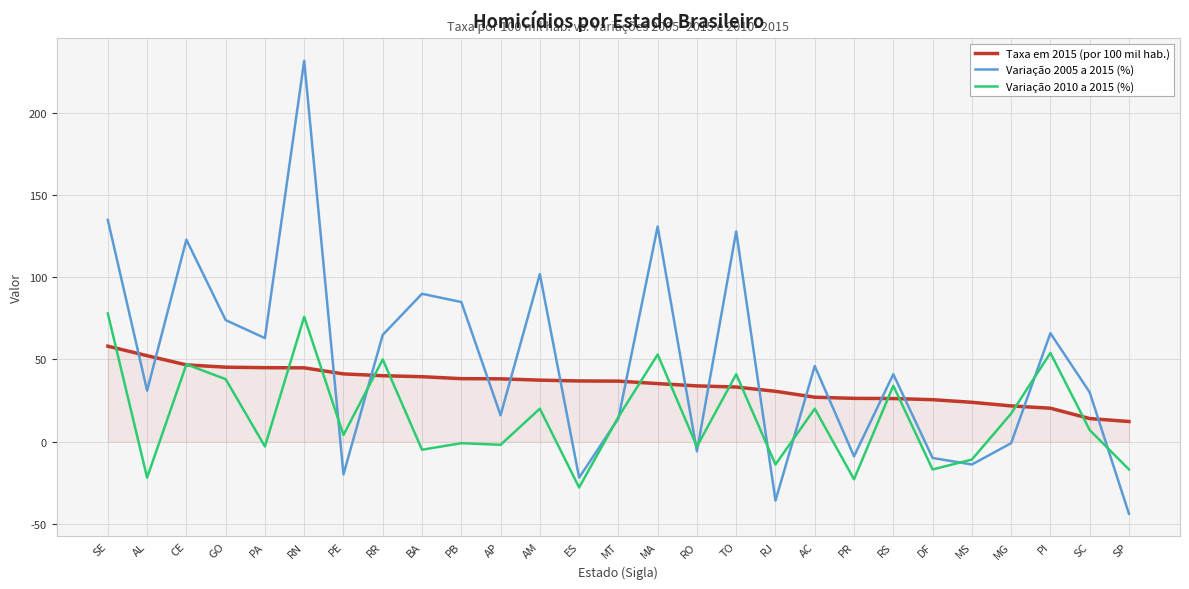

What position from the left is SC?

26